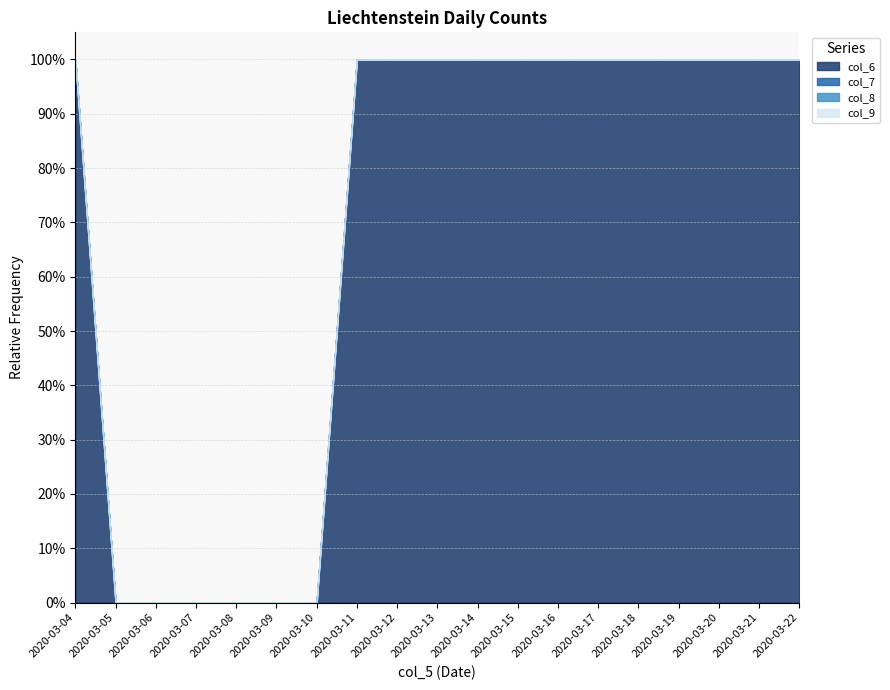

Does the chart have visible grid lines?

Yes